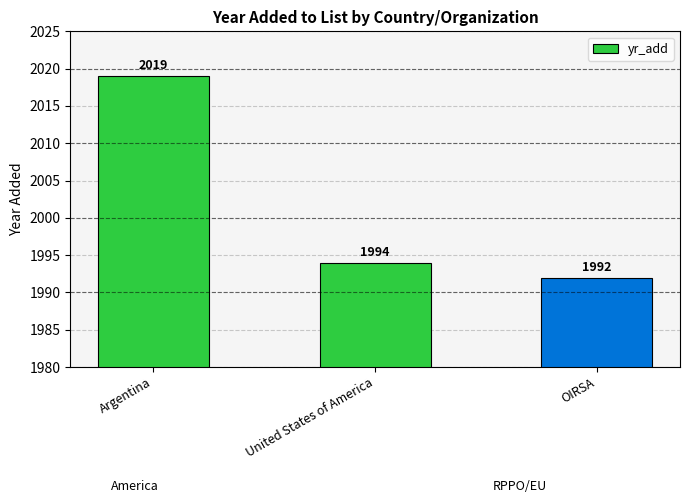

How many series are shown in this chart?

1